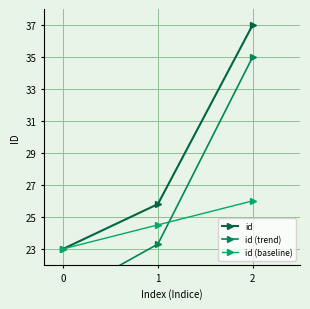

The id (baseline) series shows 38.6 at 0. True or false?

False